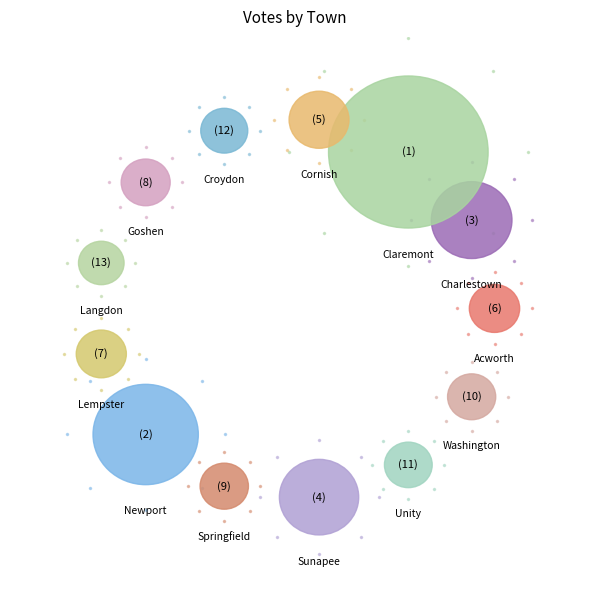

What is the smallest slice in the pie chart?

Langdon